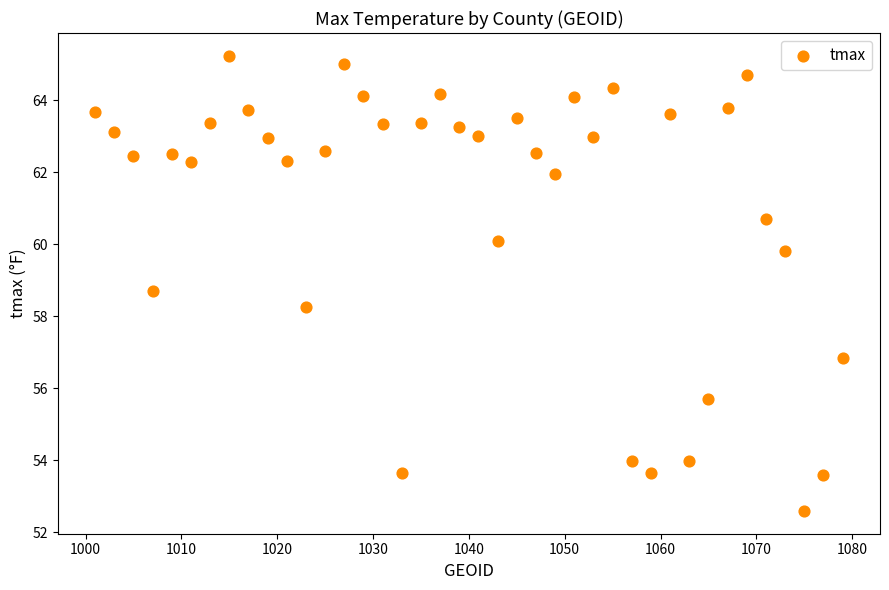

What is the range of X values (max minus min)?

78.0